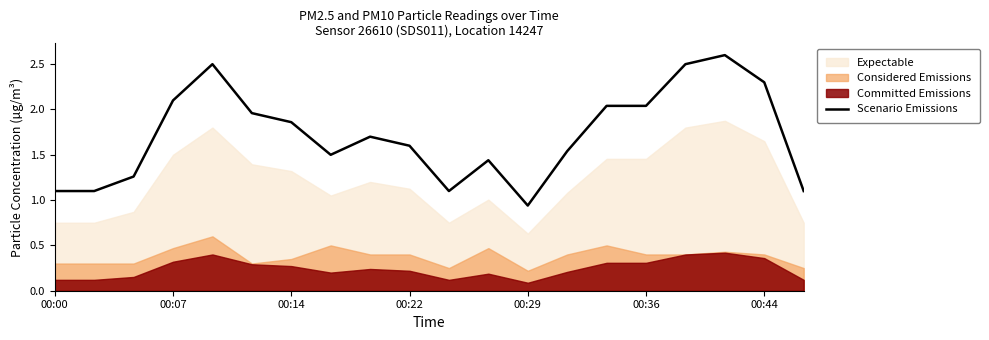

What is the maximum value for Scenario Emissions?

2.6